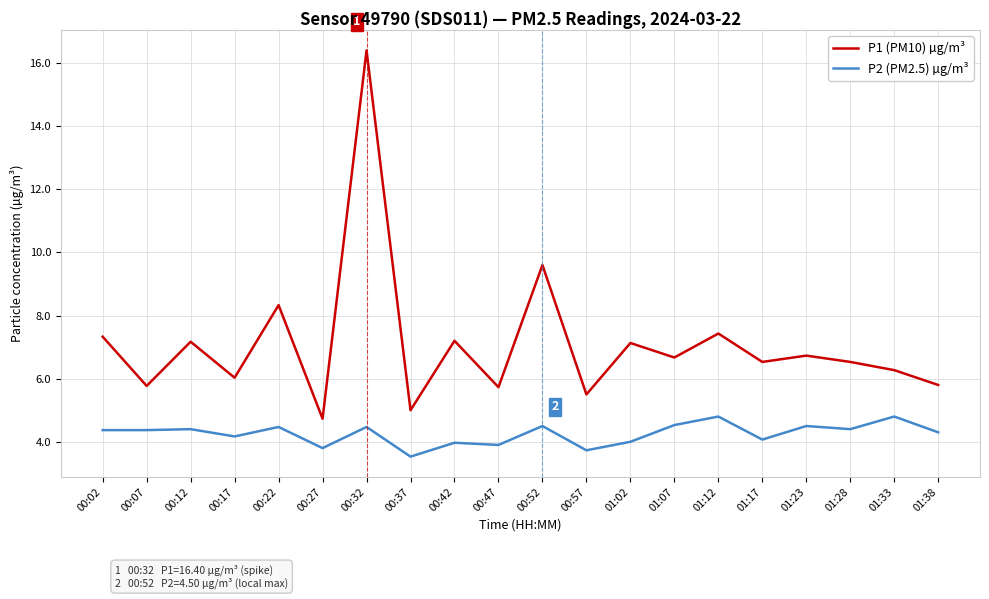

Rank the series at 01:07 from highest to lowest value.

P1 (PM10) µg/m³, P2 (PM2.5) µg/m³